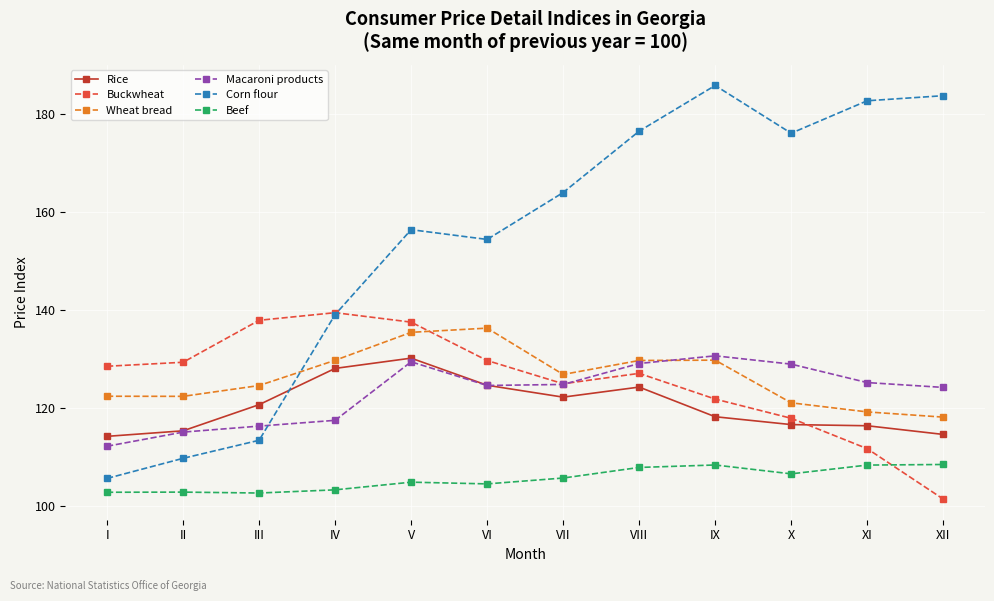

Is it true that Rice equals 114.5 at XII?

True